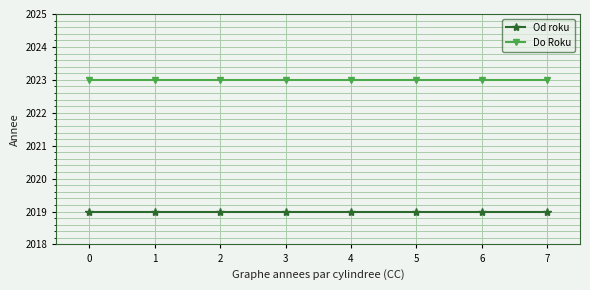

Rank the series at 4 from highest to lowest value.

Do Roku, Od roku